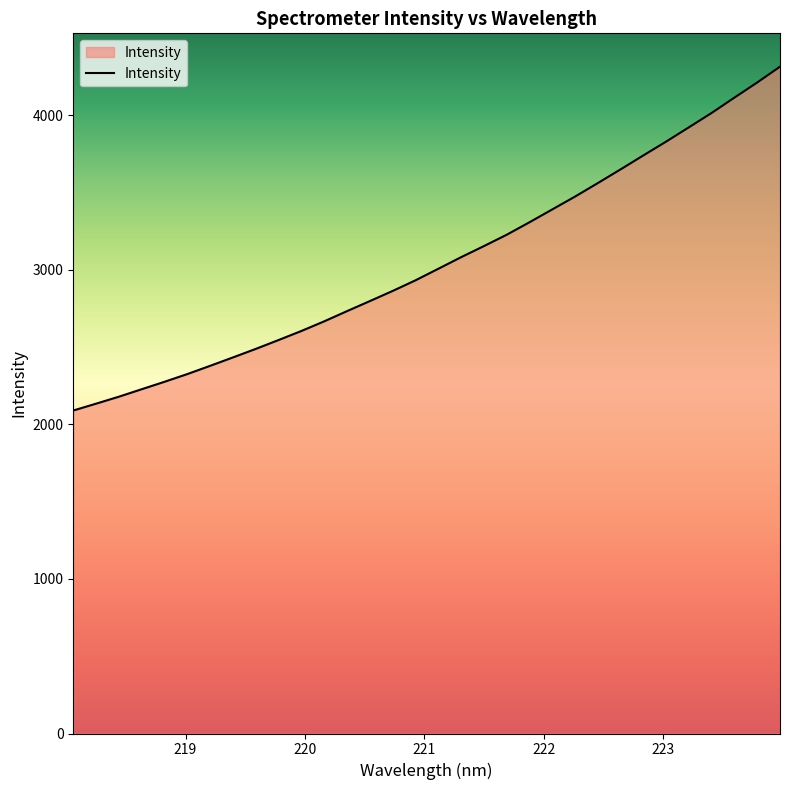

What is the minimum value shown in the chart?

2089.7